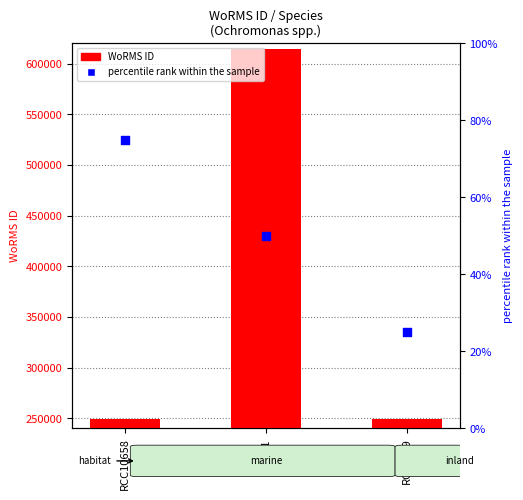

Which series contains the highest Y value?

WoRMS ID